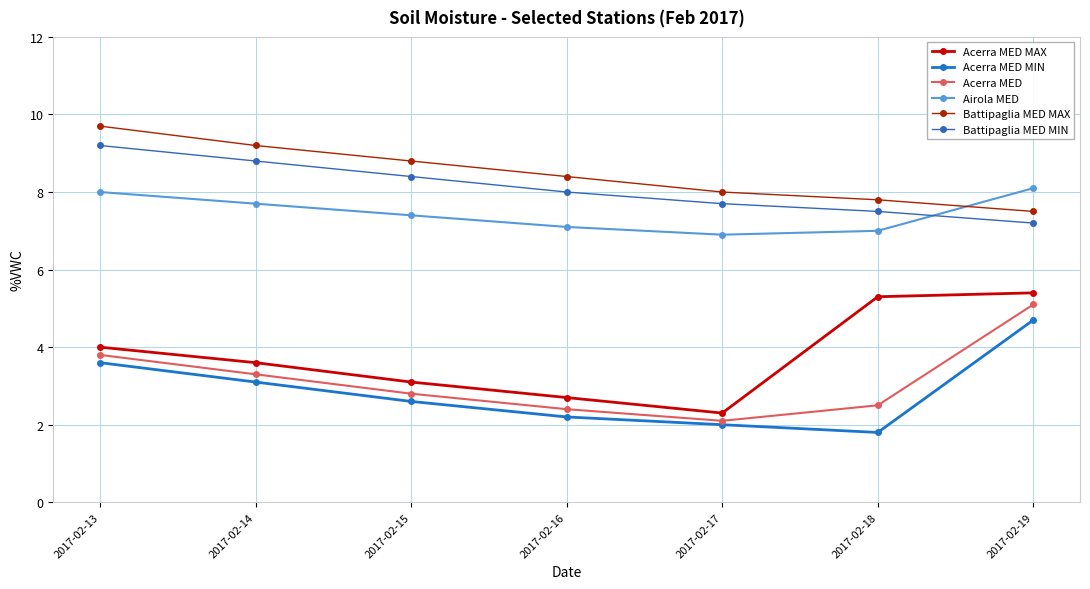

Reading right to left, what are all the values shown in this chart?

Acerra MED MAX: 5.4	5.3	2.3	2.7	3.1	3.6	4.0
Acerra MED MIN: 4.7	1.8	2.0	2.2	2.6	3.1	3.6
Acerra MED: 5.1	2.5	2.1	2.4	2.8	3.3	3.8
Airola MED: 8.1	7.0	6.9	7.1	7.4	7.7	8.0
Battipaglia MED MAX: 7.5	7.8	8.0	8.4	8.8	9.2	9.7
Battipaglia MED MIN: 7.2	7.5	7.7	8.0	8.4	8.8	9.2